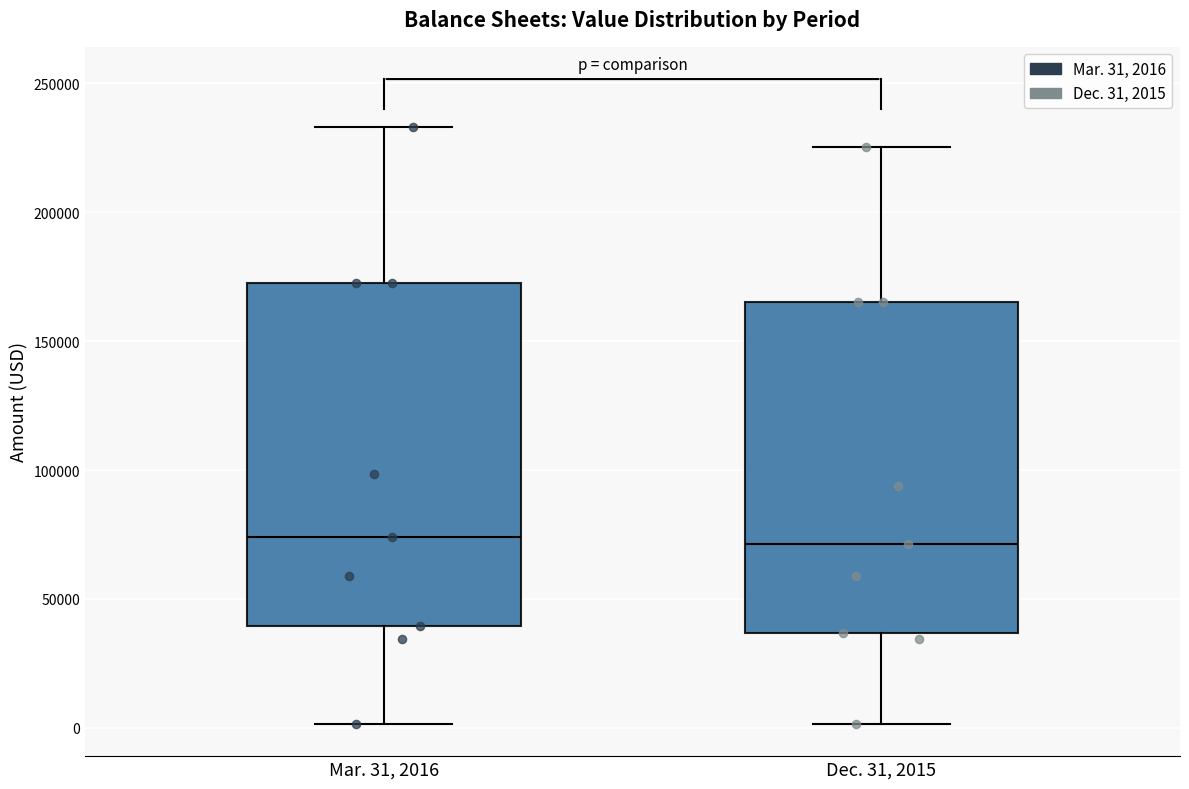

Where does the median line of the box for Mar. 31, 2016 sit on the y-axis? The values are not printed on the chart, so give them approximately, as read against the axis.

75000